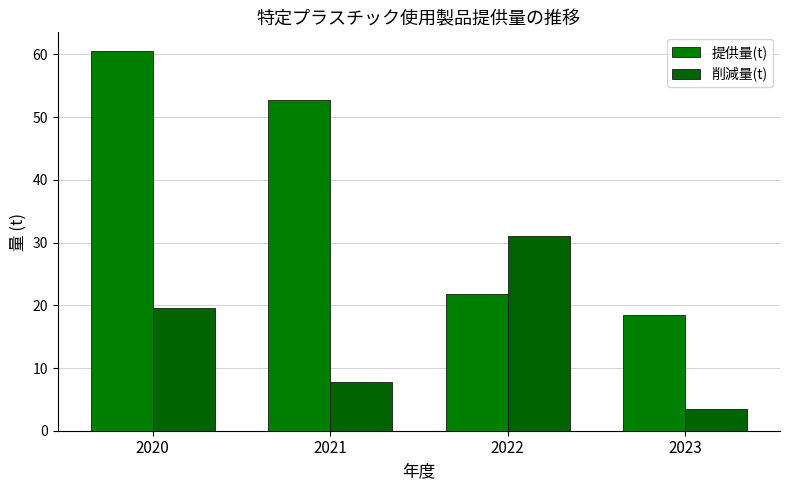

What is the average value of the 提供量(t) series?

38.4